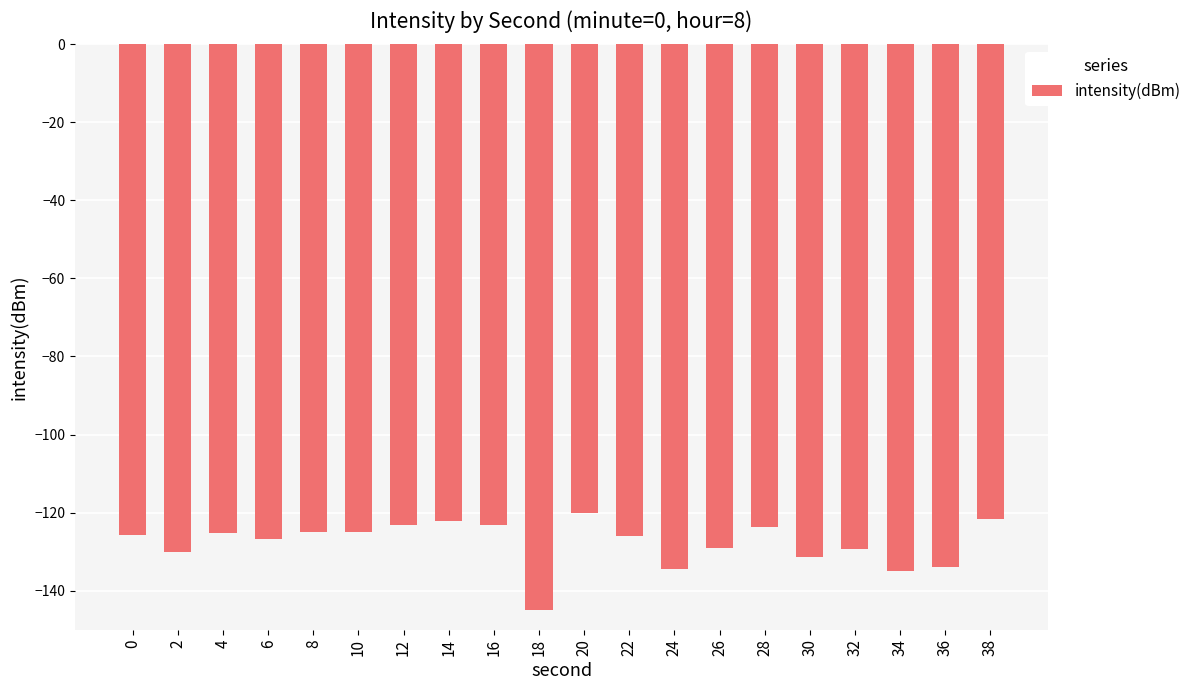

What is the approximate value at 4?

-125.2